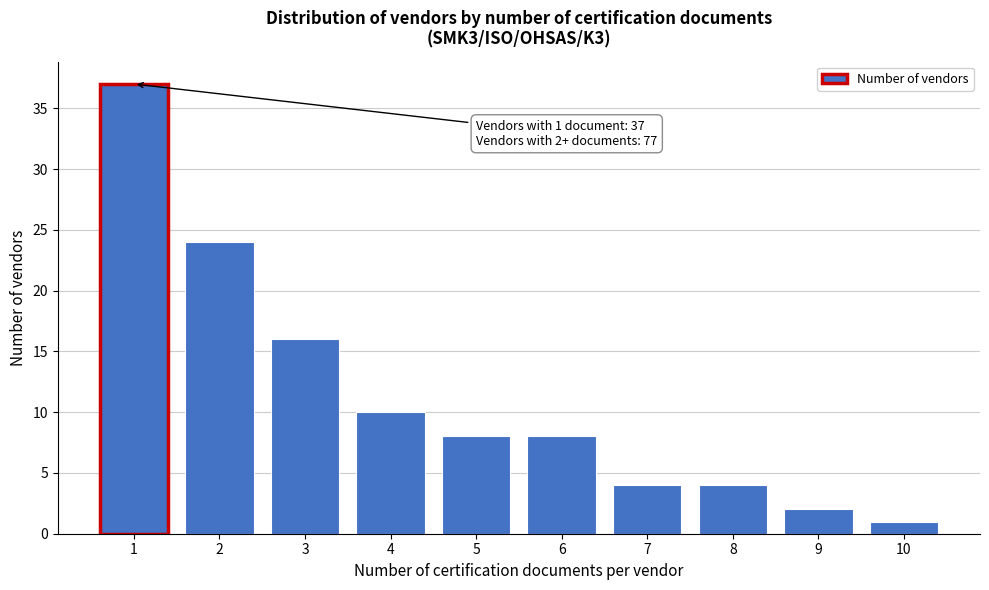

Reading left to right, what are all the values shown in this chart?

1=37	2=24	3=16	4=10	5=8	6=8	7=4	8=4	9=2	10=1